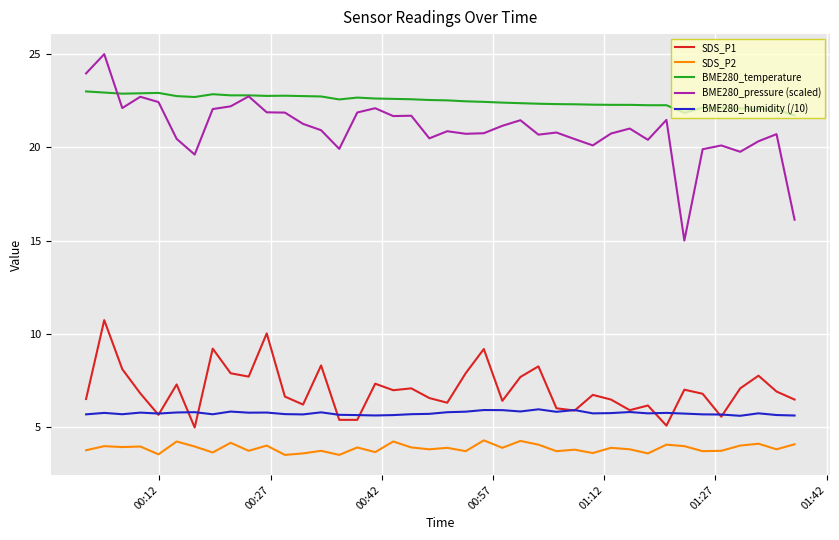

True or false: BME280_humidity (/10) and BME280_temperature cross at least once.

False